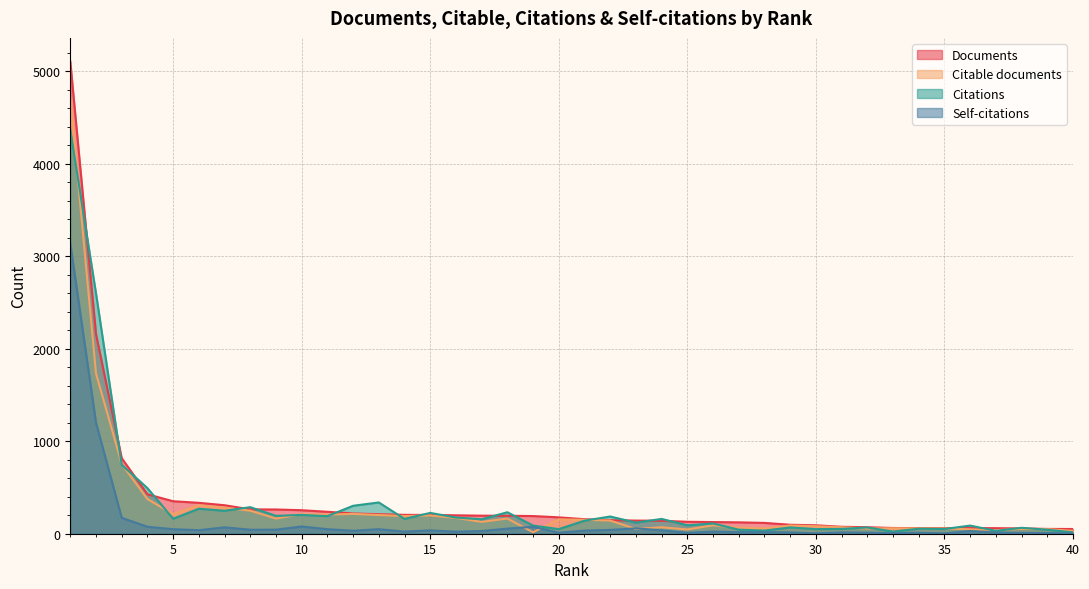

Reading left to right, list all the values displayed in this chart.

Documents: 5103	2159	817	426	351	334	308	263	262	254	237	219	211	204	203	199	195	194	191	177	157	146	142	140	129	126	123	117	97	91	75	70	62	61	61	61	60	57	52	51
Citable documents: 4716	1733	753	375	211	307	282	249	164	211	207	214	202	191	198	171	128	164	16	155	151	142	51	70	46	91	64	56	89	81	70	57	59	58	57	48	39	52	50	31
Citations: 4365	2598	745	493	162	270	248	287	193	203	190	302	338	160	225	175	156	232	88	50	141	186	120	160	91	111	44	34	68	50	52	68	23	54	51	88	31	64	43	15
Self-citations: 3137	1200	172	75	49	38	69	43	44	78	49	32	49	23	36	22	29	55	75	11	34	41	58	37	10	23	17	18	14	4	14	11	6	10	4	29	13	8	8	3